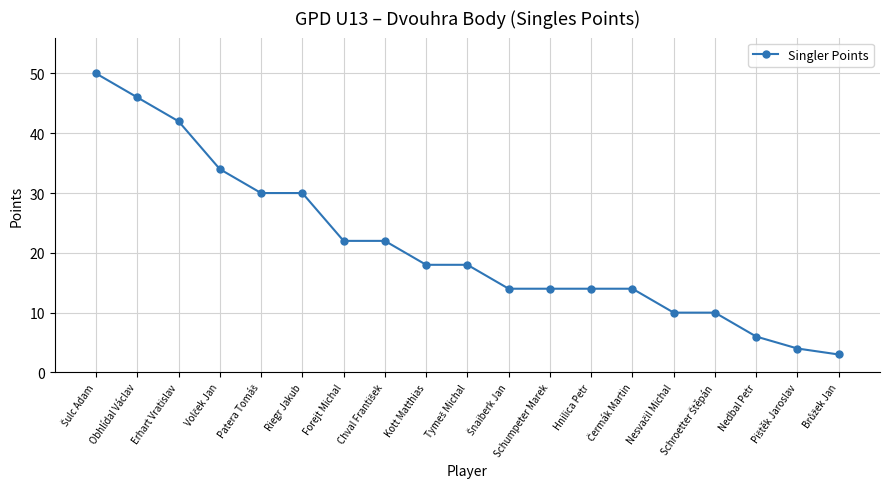

What is the minimum value shown in the chart?

3